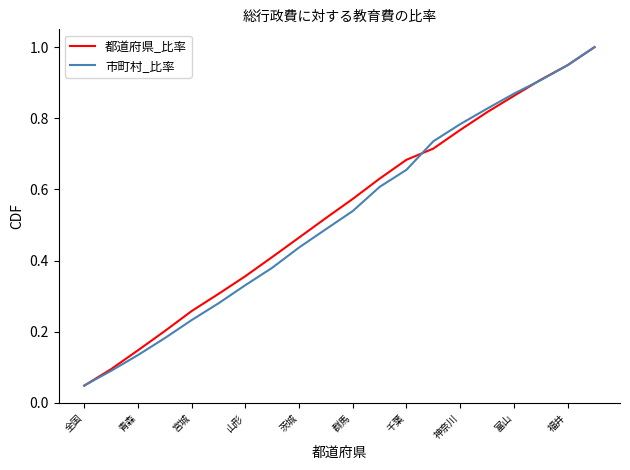

What is the maximum value shown in the chart?

1.0